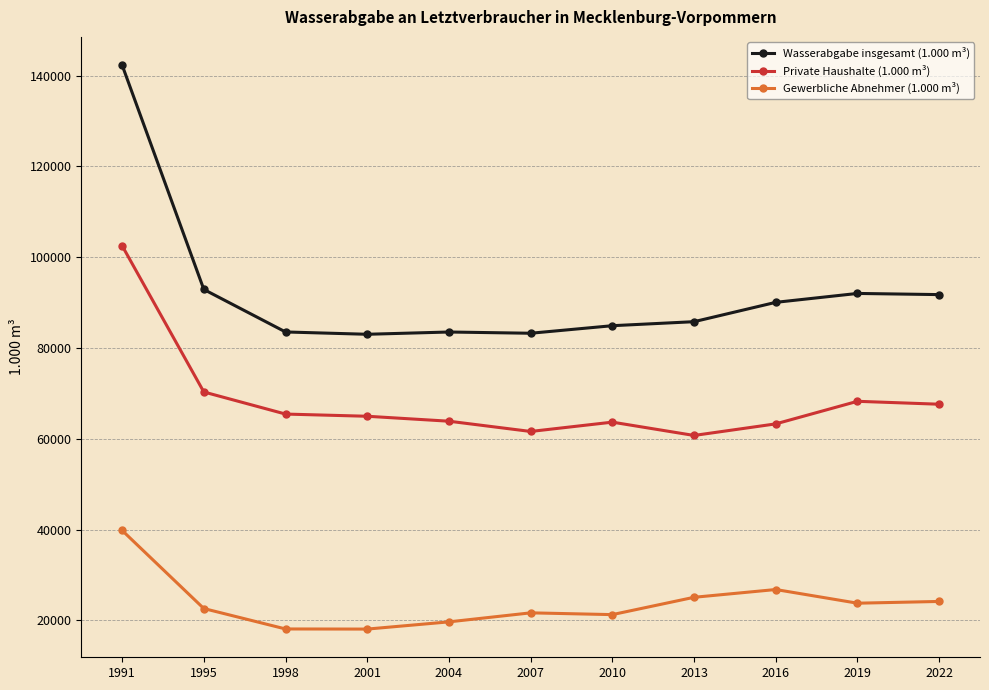

What is the value of the Private Haushalte (1.000 m³) point at the 2nd from the left?

70312